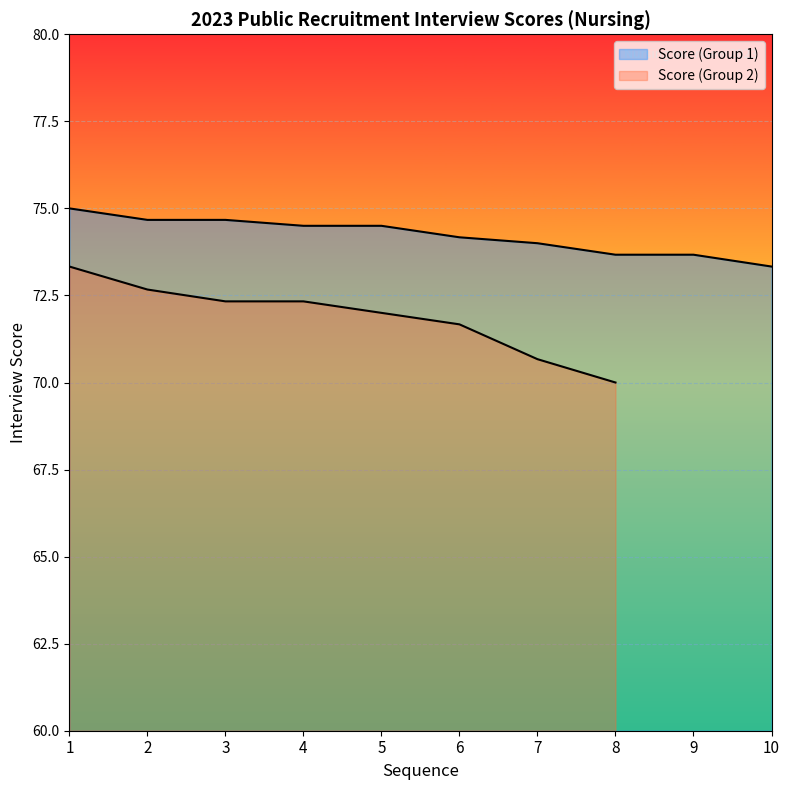

What is the value of the 5th point from the left?

74.5